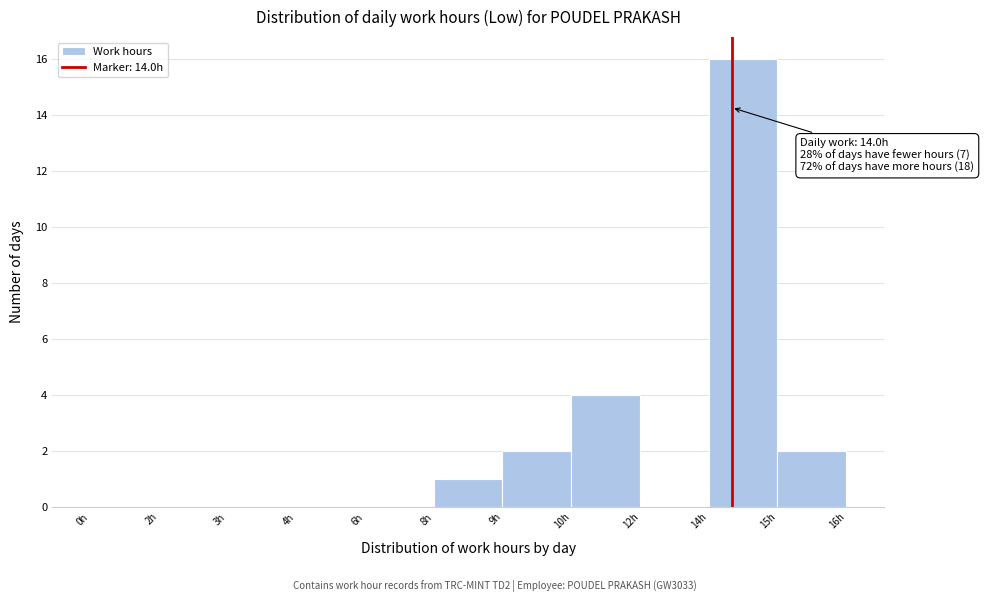

Reading left to right, transcribe all the data shown in this chart.

0h=0	2h=0	3h=0	4h=0	6h=0	8h=1	9h=2	10h=4	12h=0	14h=16	15h=2